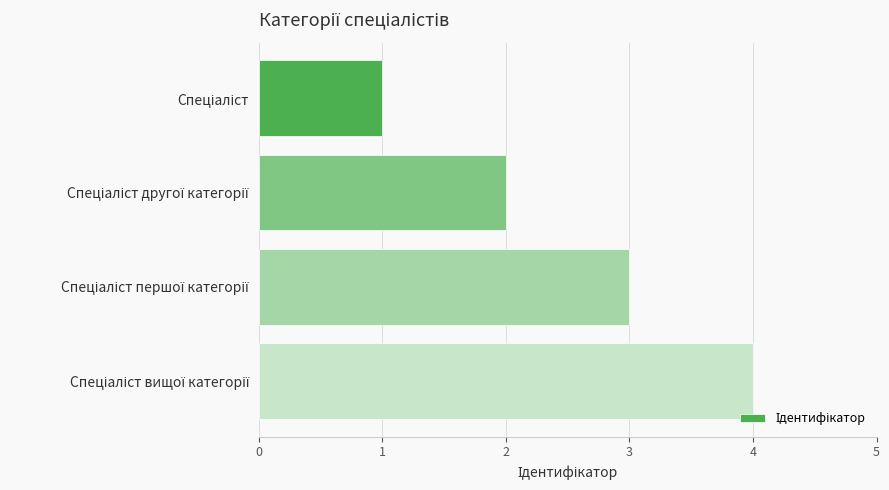

What is the sum of all values?

10